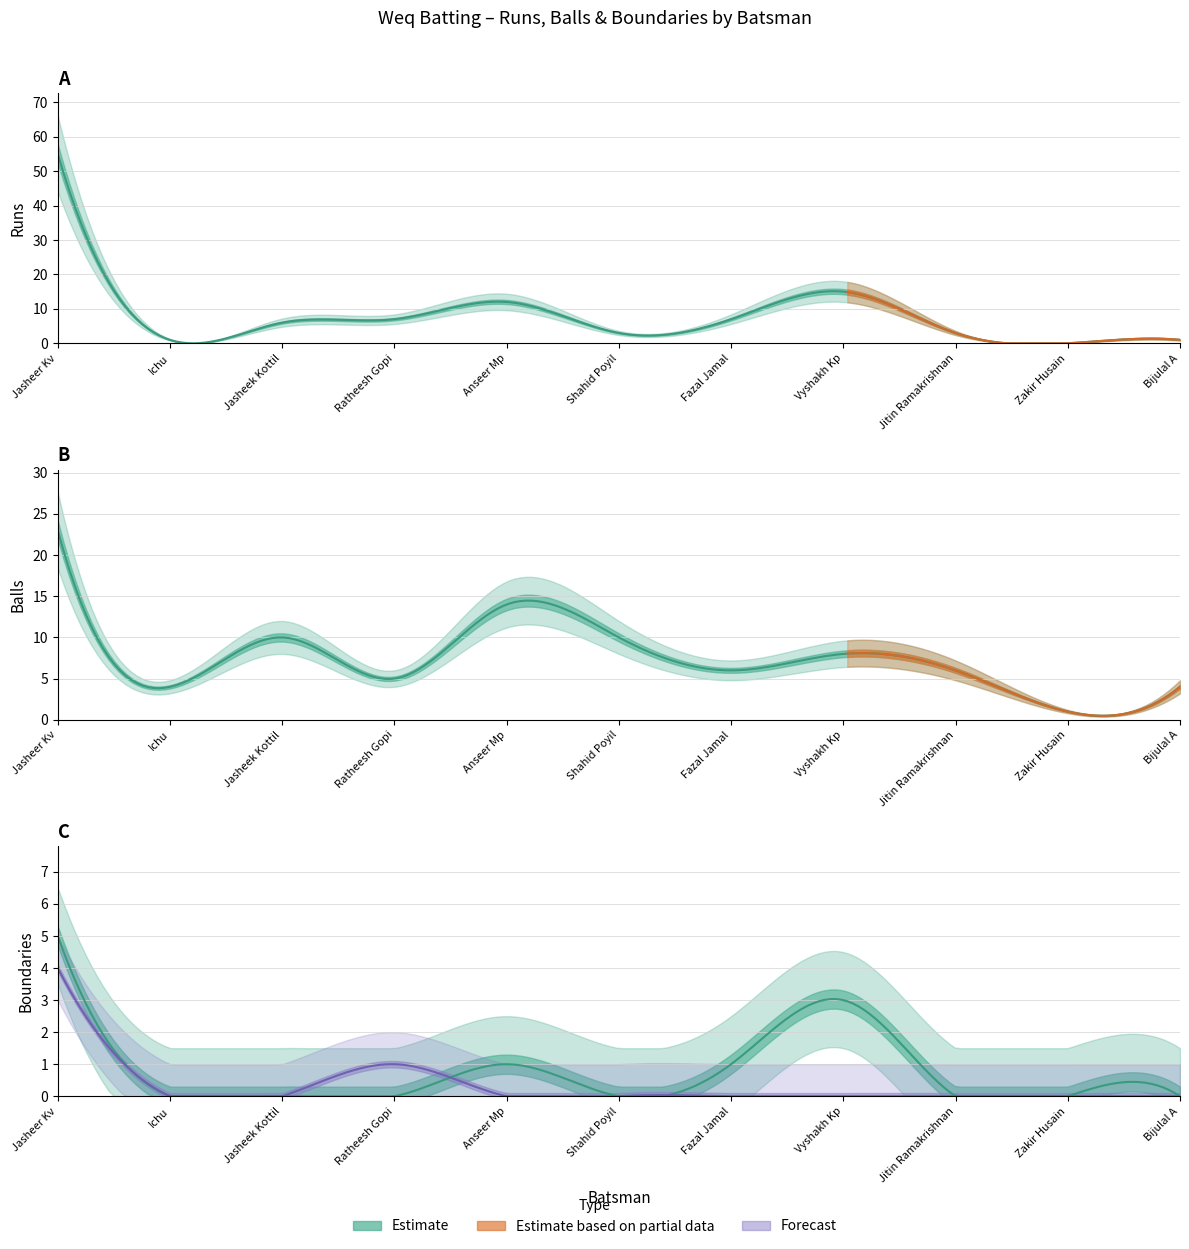

How many data points in Balls are above 6?

5